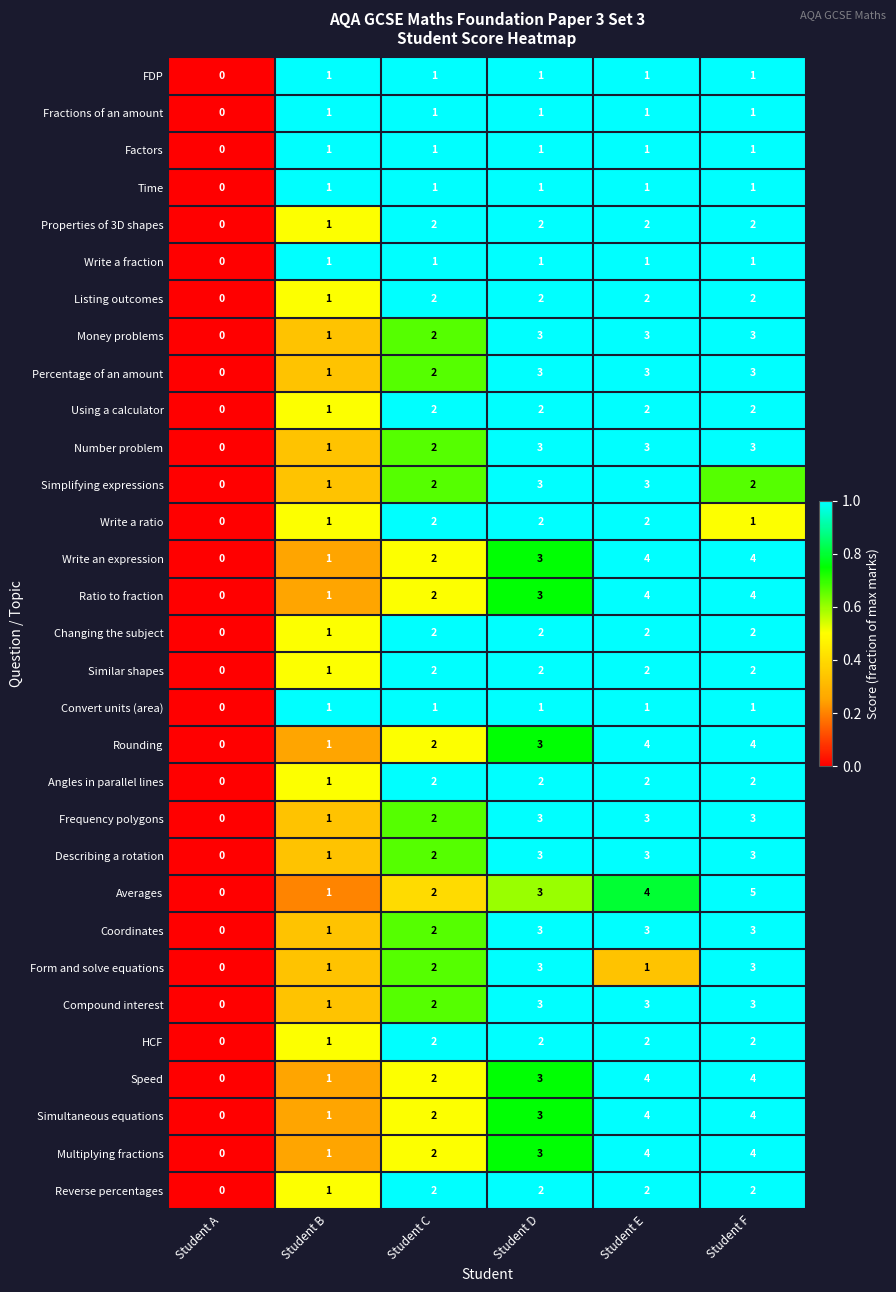

What value does the Simplifying expressions series have at Student D?

3